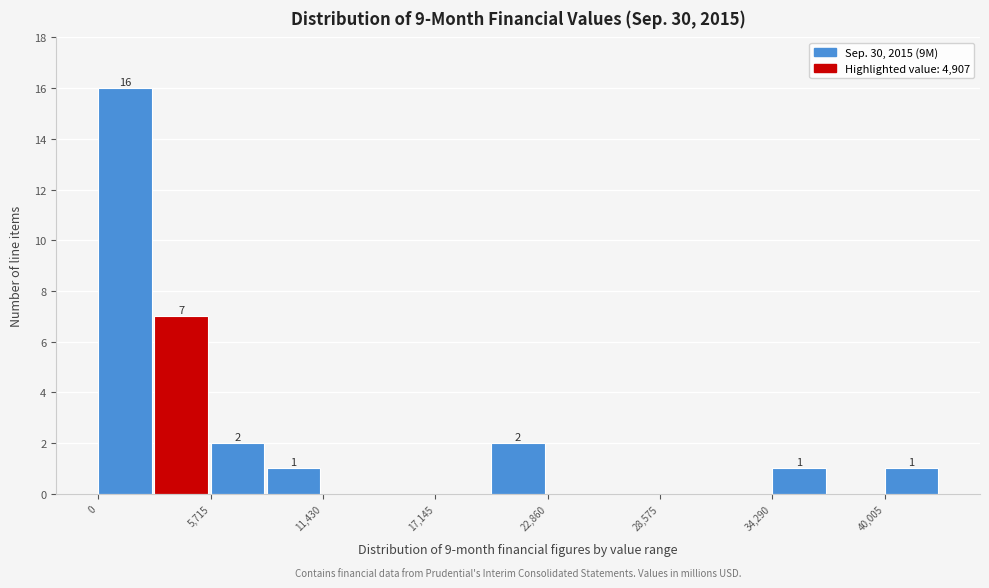

Around what value on the x-axis is the tallest bar? Give the approximate position of its centre, as read against the axis.

1000